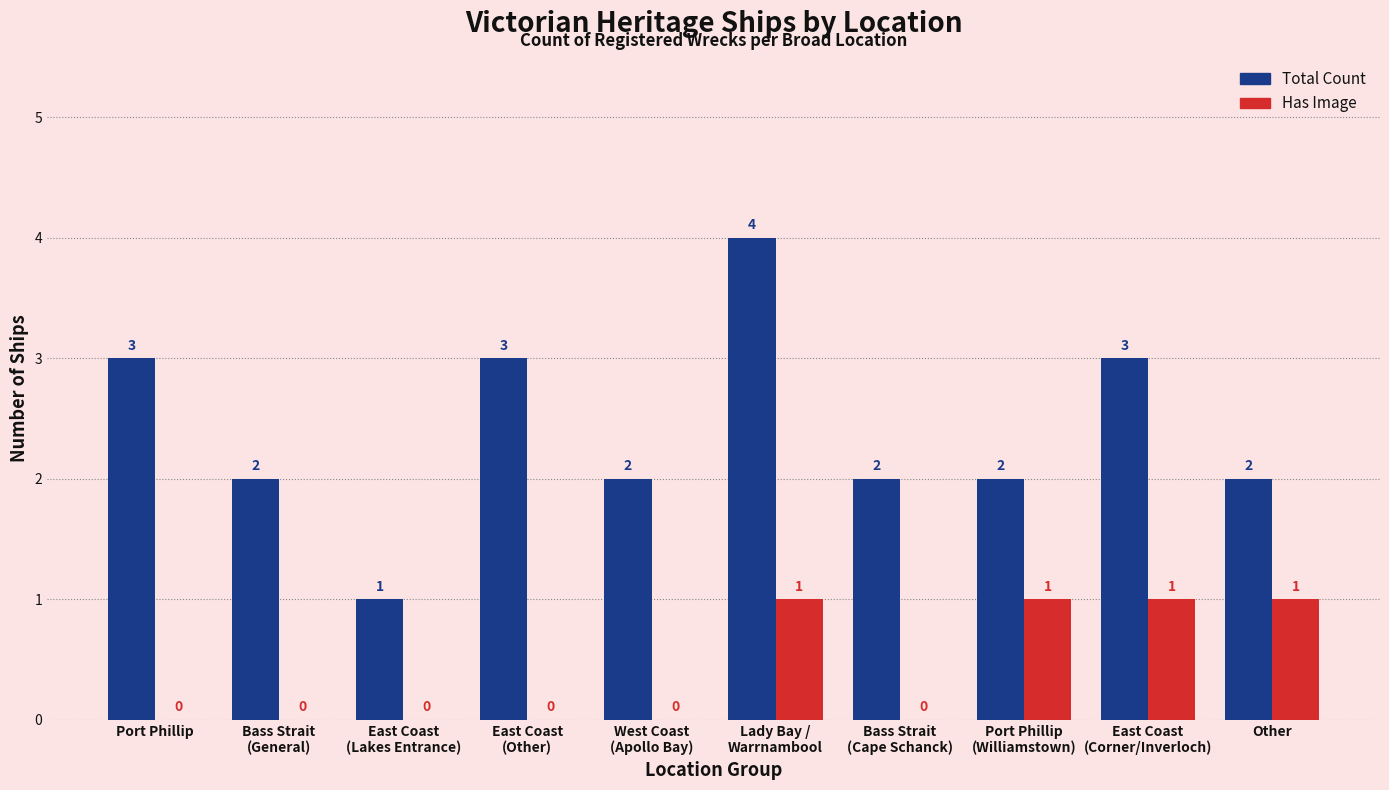

Reading left to right, list all the values displayed in this chart.

Total Count: 3	2	1	3	2	4	2	2	3	2
Has Image: 0	0	0	0	0	1	0	1	1	1